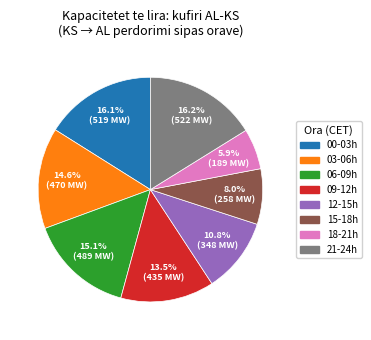

Is there a majority slice in this chart?

No